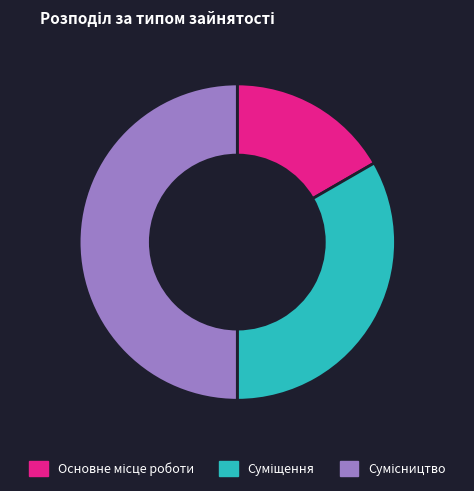

To the nearest percent, what percentage of the pie is Основне місце роботи?

17%